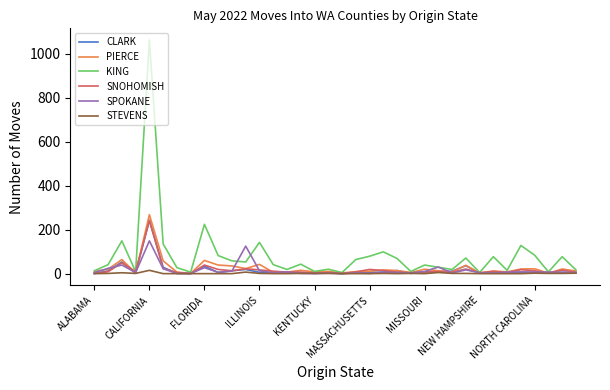

Which series has the largest total across all categories?

KING